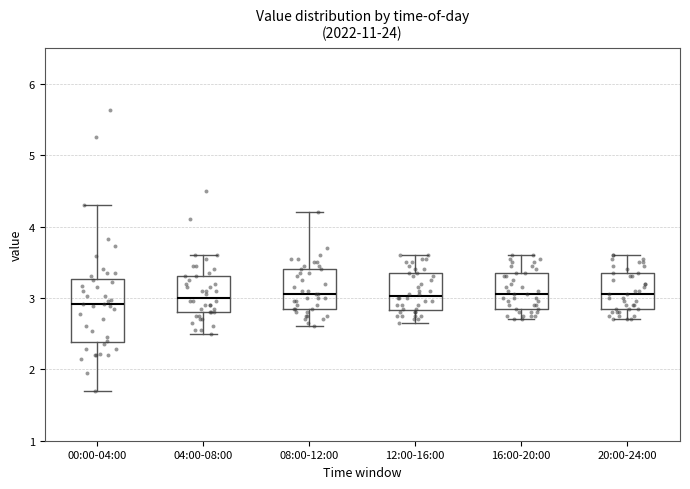

Reading left to right, read every box against the y-axis: the position of its median line, the range the box covers, and the ends of its whiskers. The values are not printed on the chart, so give them approximately, as read against the axis.

00:00-04:00: median 2.9, box 2.4 to 3.3, whiskers 1.7 to 4.3
04:00-08:00: median 3.0, box 2.8 to 3.3, whiskers 2.5 to 3.6
08:00-12:00: median 3.1, box 2.9 to 3.4, whiskers 2.6 to 4.2
12:00-16:00: median 3.0, box 2.8 to 3.4, whiskers 2.7 to 3.6
16:00-20:00: median 3.1, box 2.9 to 3.4, whiskers 2.7 to 3.6
20:00-24:00: median 3.1, box 2.9 to 3.4, whiskers 2.7 to 3.6